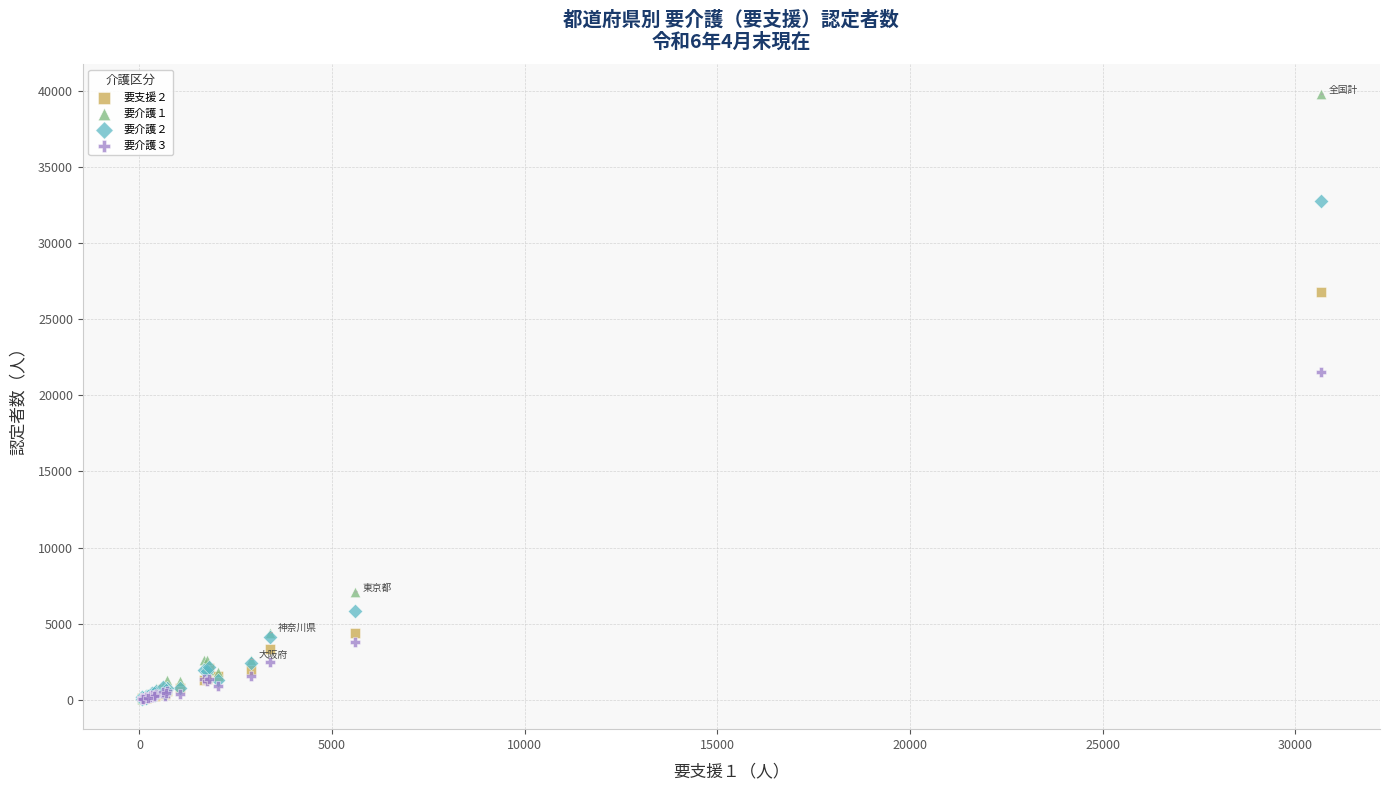

Which series reaches the maximum Y coordinate?

要介護１